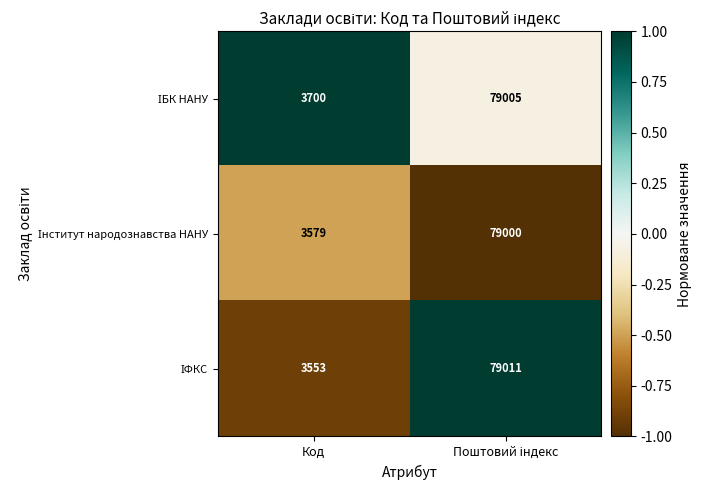

What is the total value across all series at Код?

10832